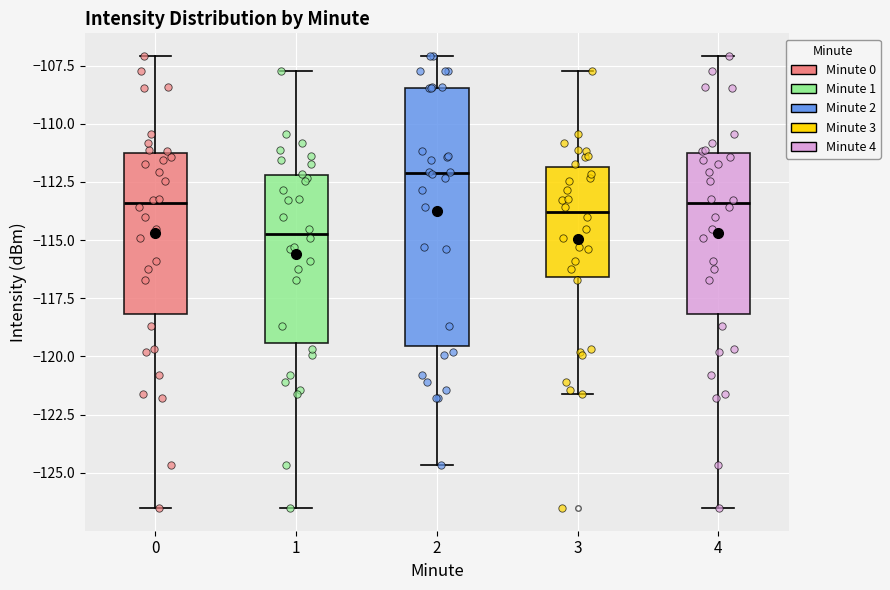

Where does the median line of the box at x = 3 sit on the y-axis? The values are not printed on the chart, so give them approximately, as read against the axis.

-114.0